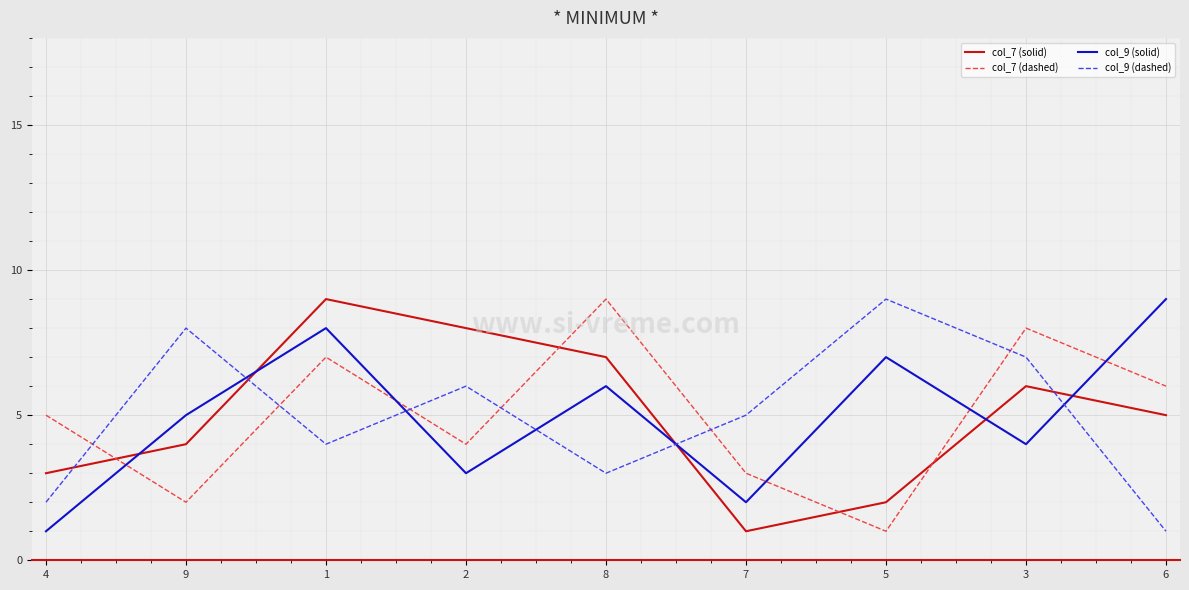

Does the chart display data point markers on the line(s)?

No